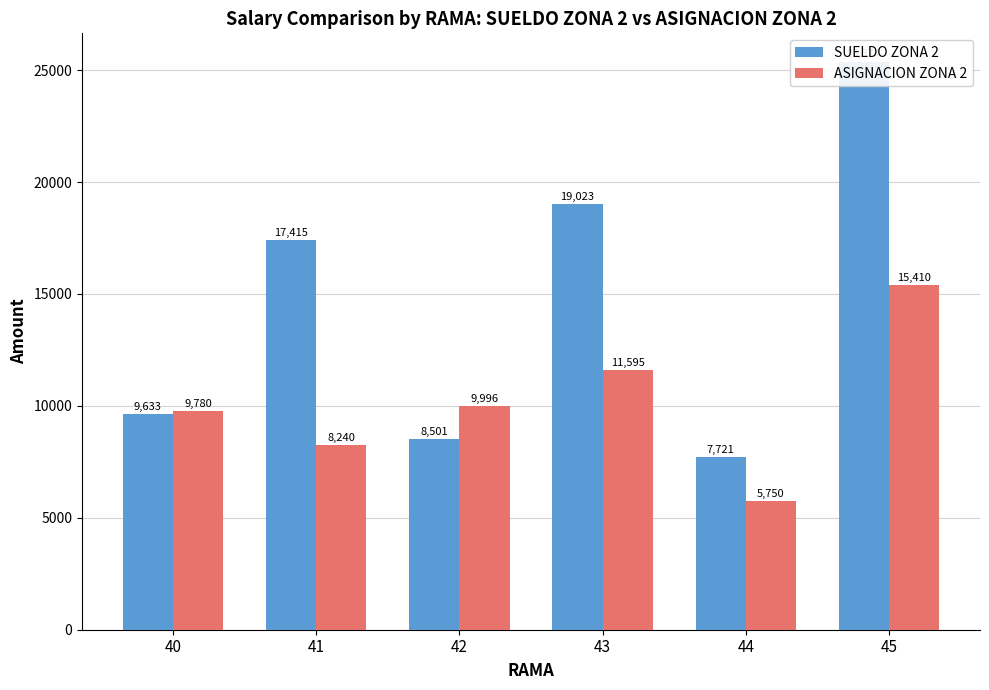

What is the sum of all SUELDO ZONA 2 values?

87667